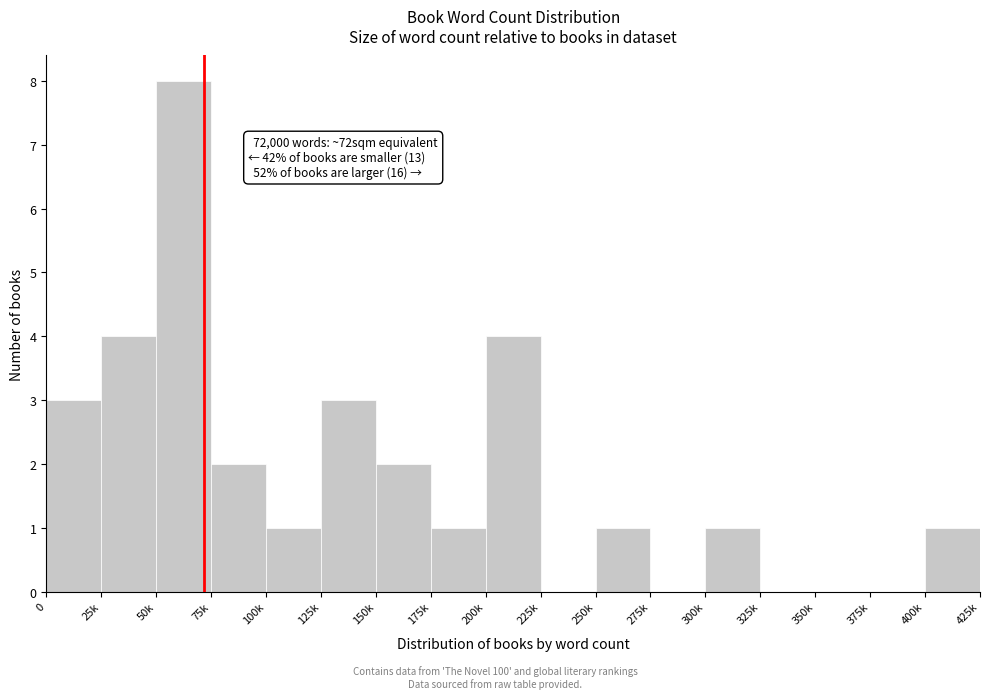

Reading left to right, what are all the values shown in this chart?

0=3	25k=4	50k=8	75k=2	100k=1	125k=3	150k=2	175k=1	200k=4	225k=0	250k=1	275k=0	300k=1	325k=0	350k=0	375k=0	400k=1